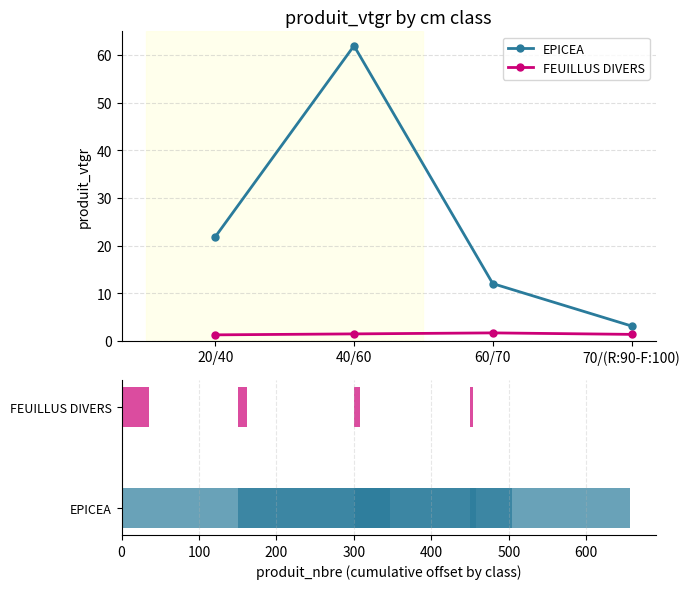

What value does the FEUILLUS DIVERS series have at 60/70?

1.7